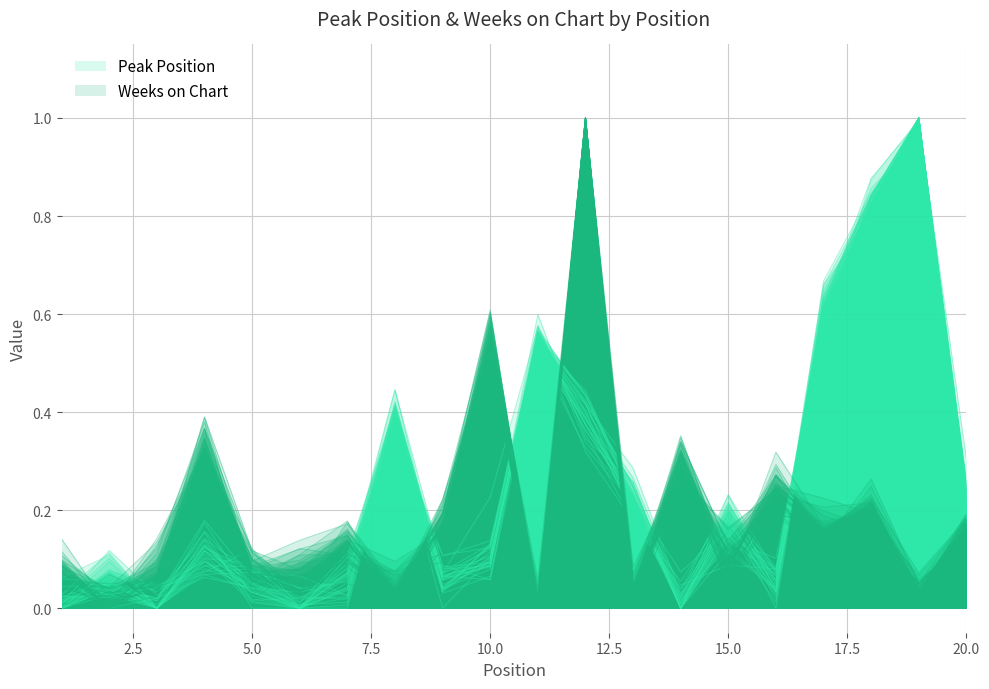

Reading left to right, what are all the values shown in this chart?

Peak Position: 1=0.0	2=0.0	3=0.0	4=0.1	5=0.1	6=0.0	7=0.1	8=0.4	9=0.1	10=0.1	11=0.5	12=0.4	13=0.2	14=0.0	15=0.2	16=0.1	17=0.6	18=0.8	19=1.0	20=0.2
Weeks on Chart: 1=0.1	2=0.0	3=0.0	4=0.3	5=0.0	6=0.1	7=0.1	8=0.0	9=0.2	10=0.6	11=0.0	12=1.0	13=0.0	14=0.3	15=0.1	16=0.2	17=0.2	18=0.2	19=0.0	20=0.1